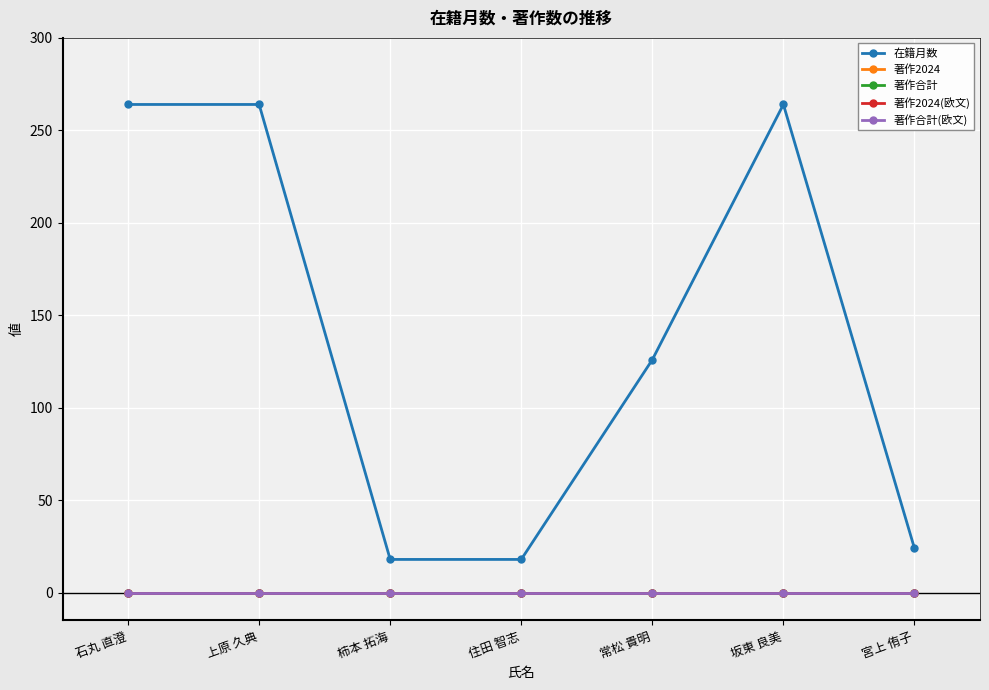

Is this an area chart (filled region under the line)?

No